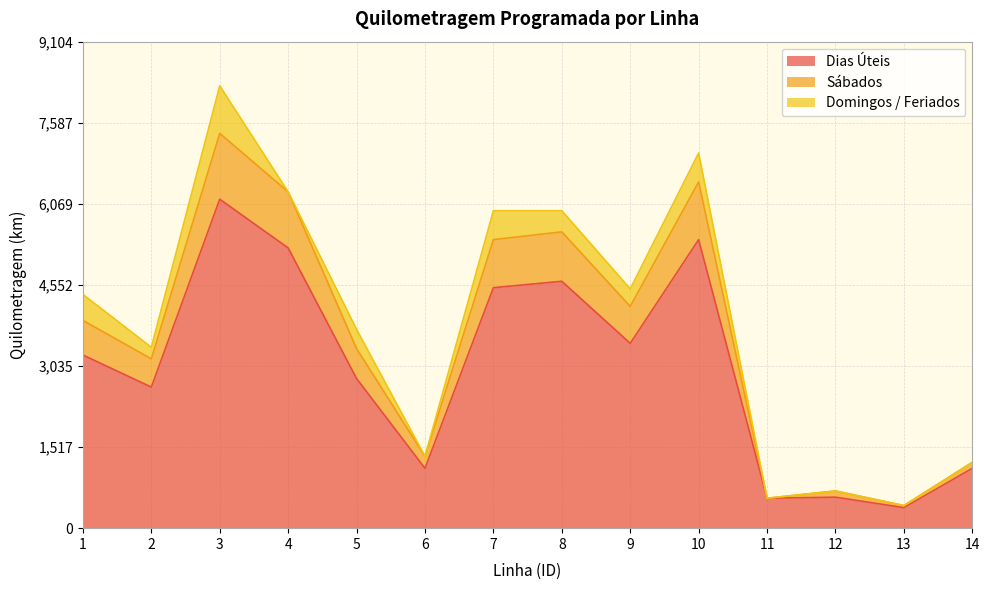

At which category is the sum across all series the highest?

3